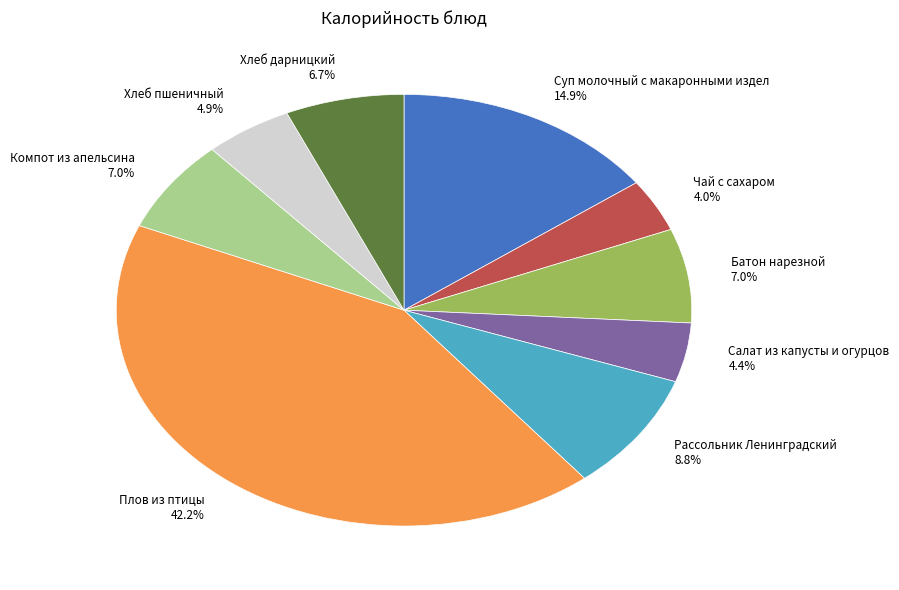

Does any single category account for the majority?

No